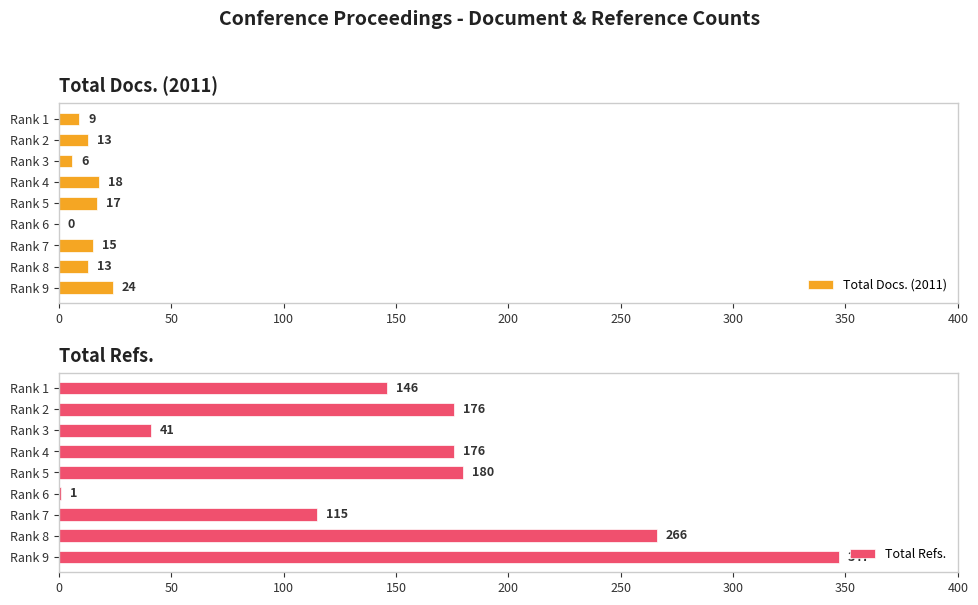

Which category has the highest value in the Total Docs. (2011) series?

Rank 9